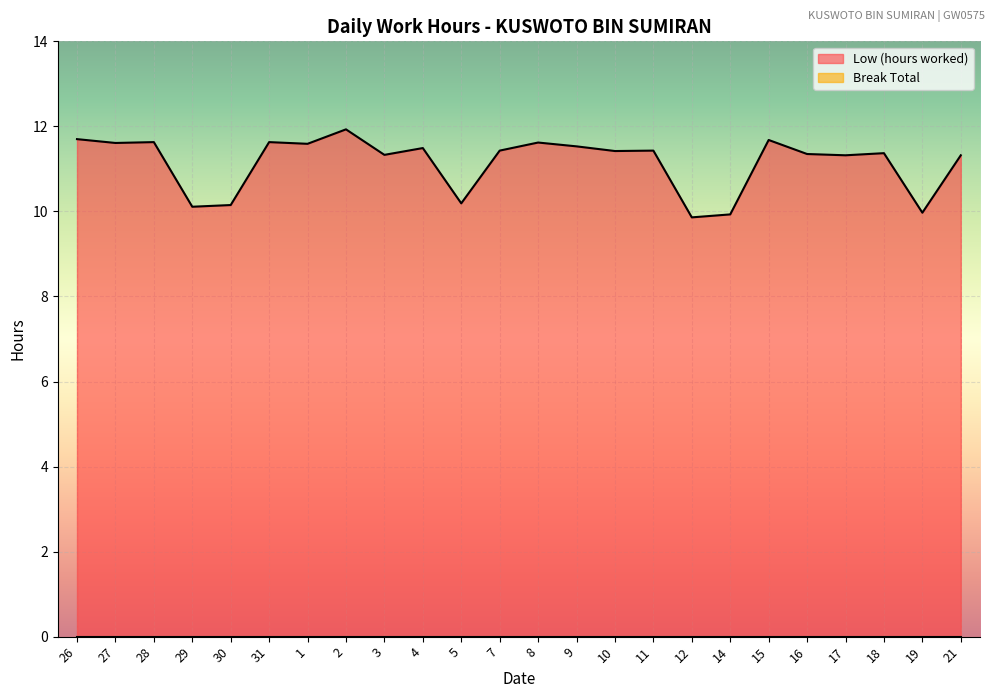

How many lines are shown in the chart?

2